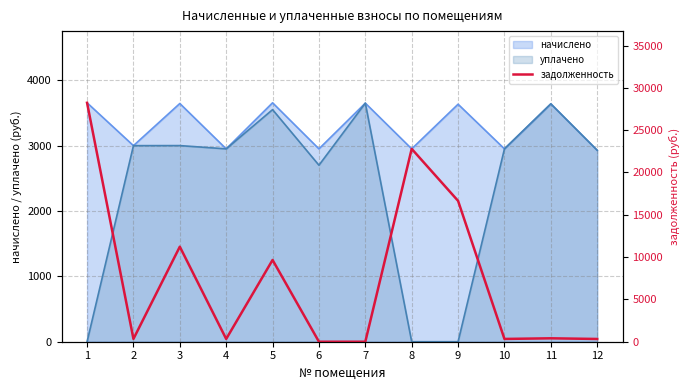

At which label is the value closest to 14115?

9